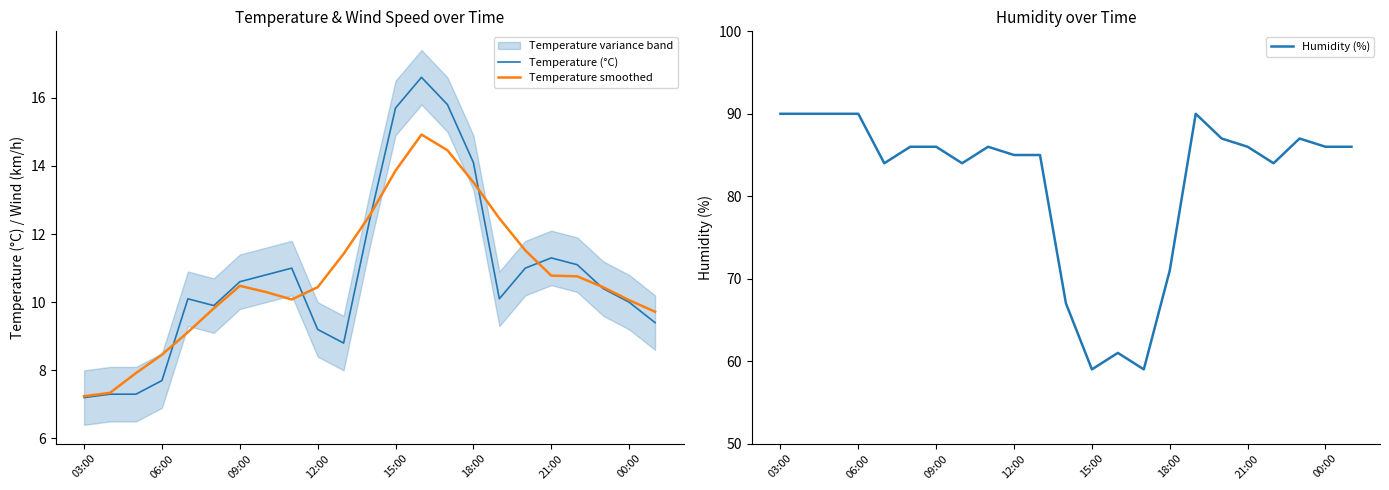

Is it true that Temperature (°C) equals 14.2 at 12:00?

False